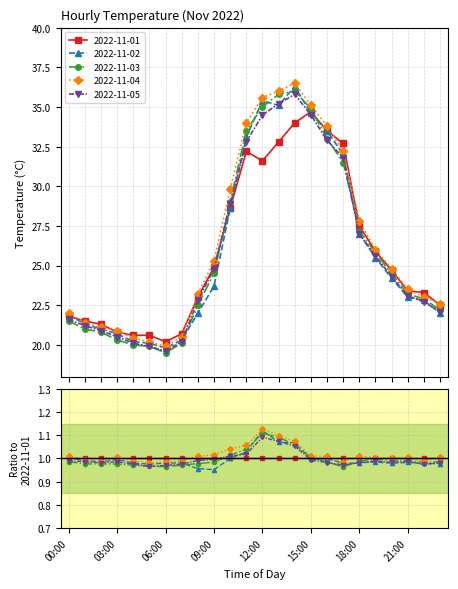

How many interior local peaks does the 2022-11-03 series have?

1